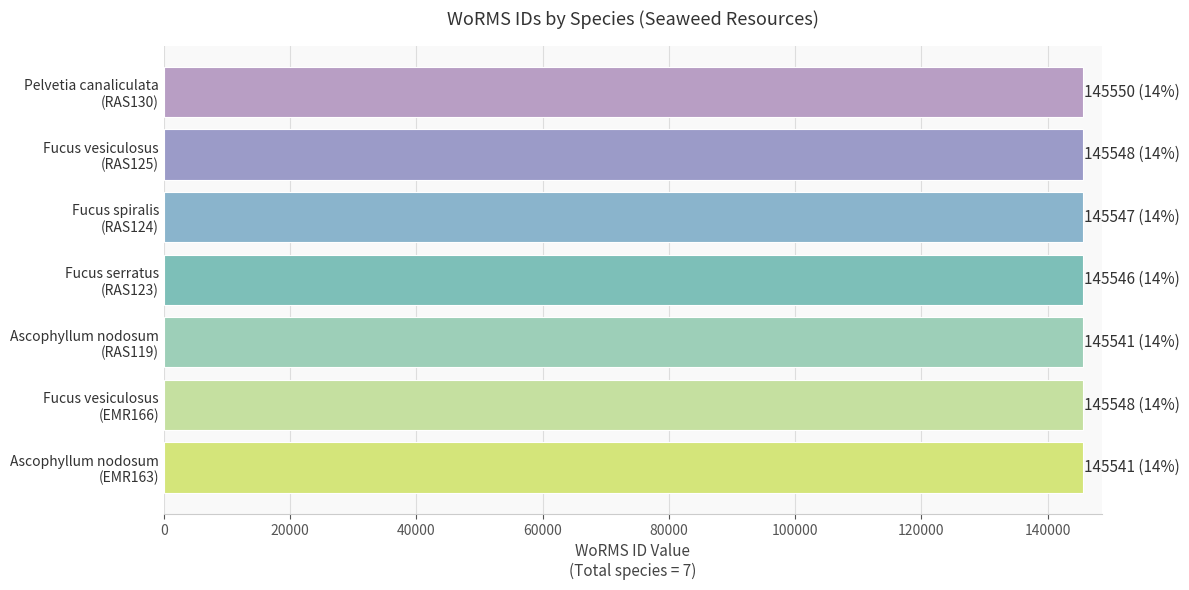

How many series are shown in this chart?

1